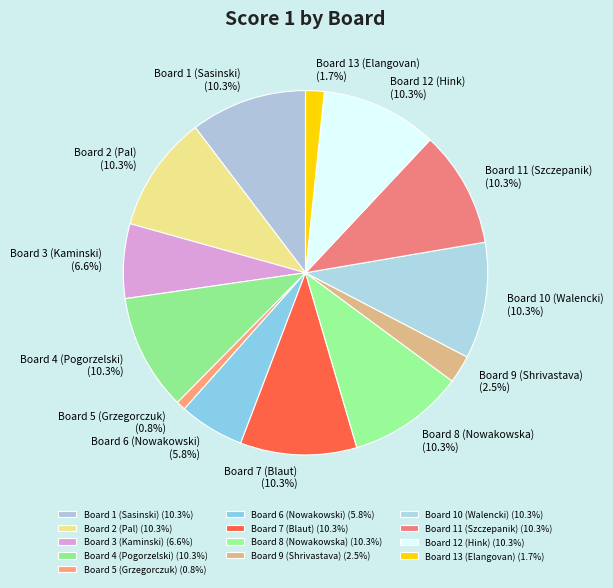

What is the smallest slice in the pie chart?

Board 5 (Grzegorczuk)